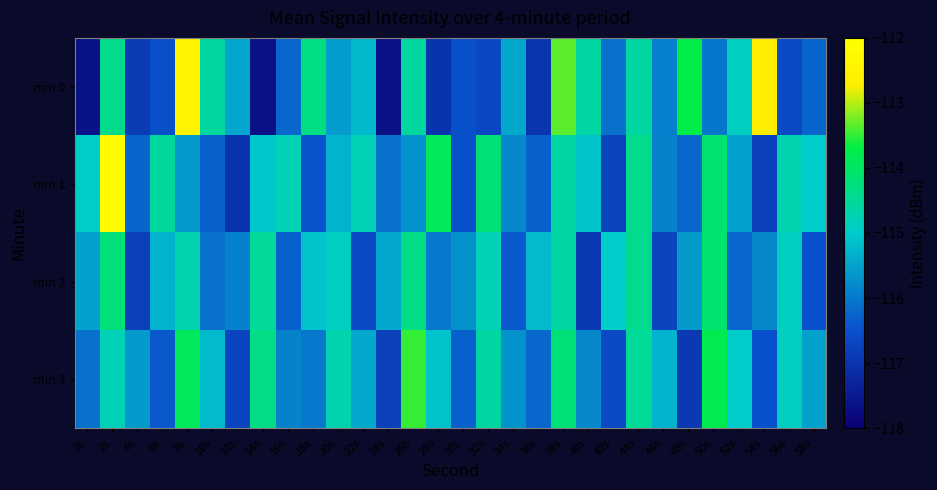

Which series has the largest total across all categories?

min 1